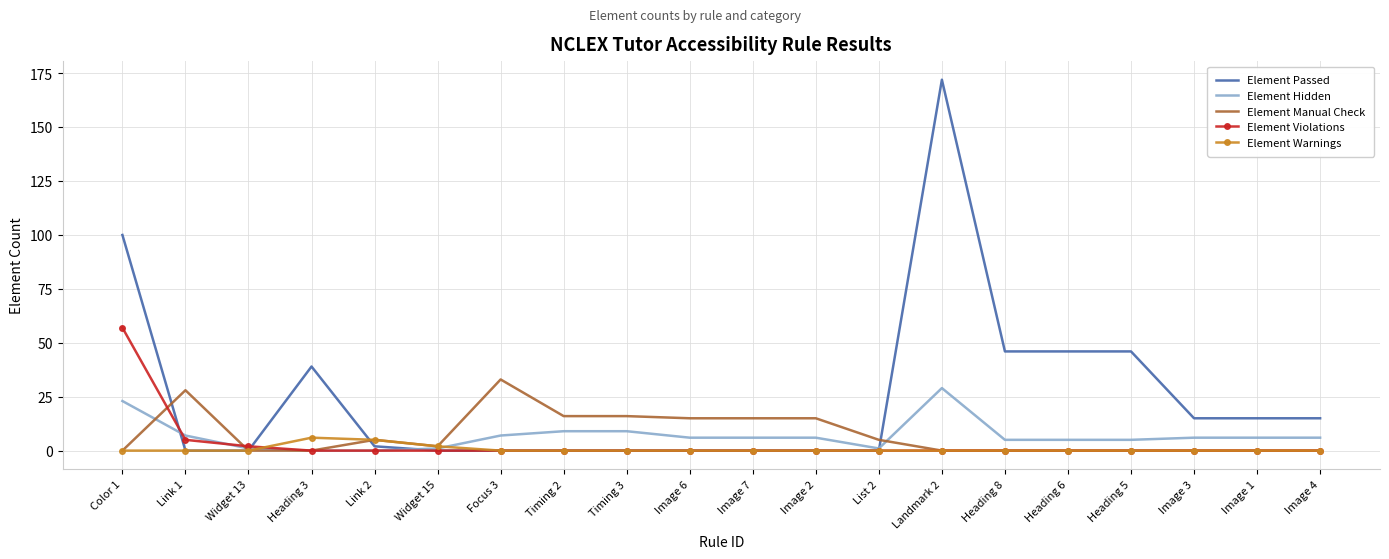

Is the value of Element Hidden at Image 6 greater than the value of Element Violations at Focus 3?

Yes